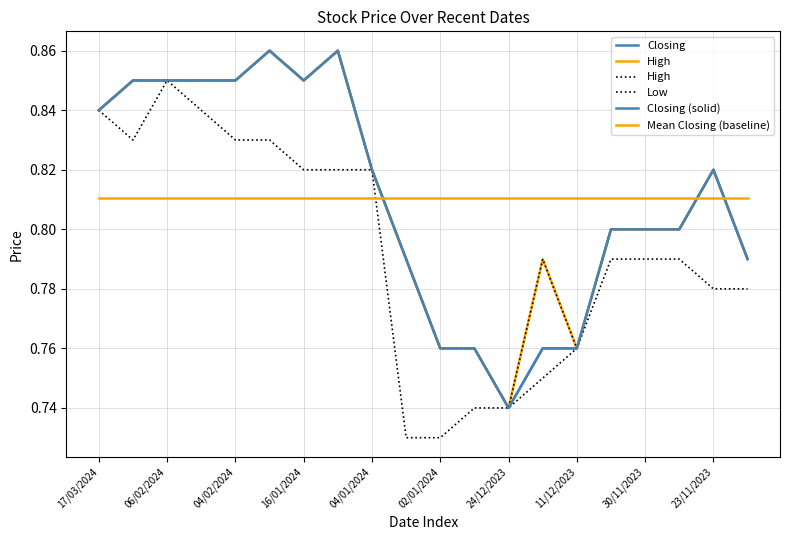

Reading left to right, extract all data points from this chart.

Closing: 0.8	0.8	0.8	0.8	0.8	0.9	0.8	0.9	0.8	0.8	0.8	0.8	0.7	0.8	0.8	0.8	0.8	0.8	0.8	0.8
High: 0.8	0.8	0.8	0.8	0.8	0.9	0.8	0.9	0.8	0.8	0.8	0.8	0.7	0.8	0.8	0.8	0.8	0.8	0.8	0.8
Low: 0.8	0.8	0.8	0.8	0.8	0.8	0.8	0.8	0.8	0.7	0.7	0.7	0.7	0.8	0.8	0.8	0.8	0.8	0.8	0.8
Closing (solid): 0.8	0.8	0.8	0.8	0.8	0.9	0.8	0.9	0.8	0.8	0.8	0.8	0.7	0.8	0.8	0.8	0.8	0.8	0.8	0.8
Mean Closing (baseline): 0.8	0.8	0.8	0.8	0.8	0.8	0.8	0.8	0.8	0.8	0.8	0.8	0.8	0.8	0.8	0.8	0.8	0.8	0.8	0.8